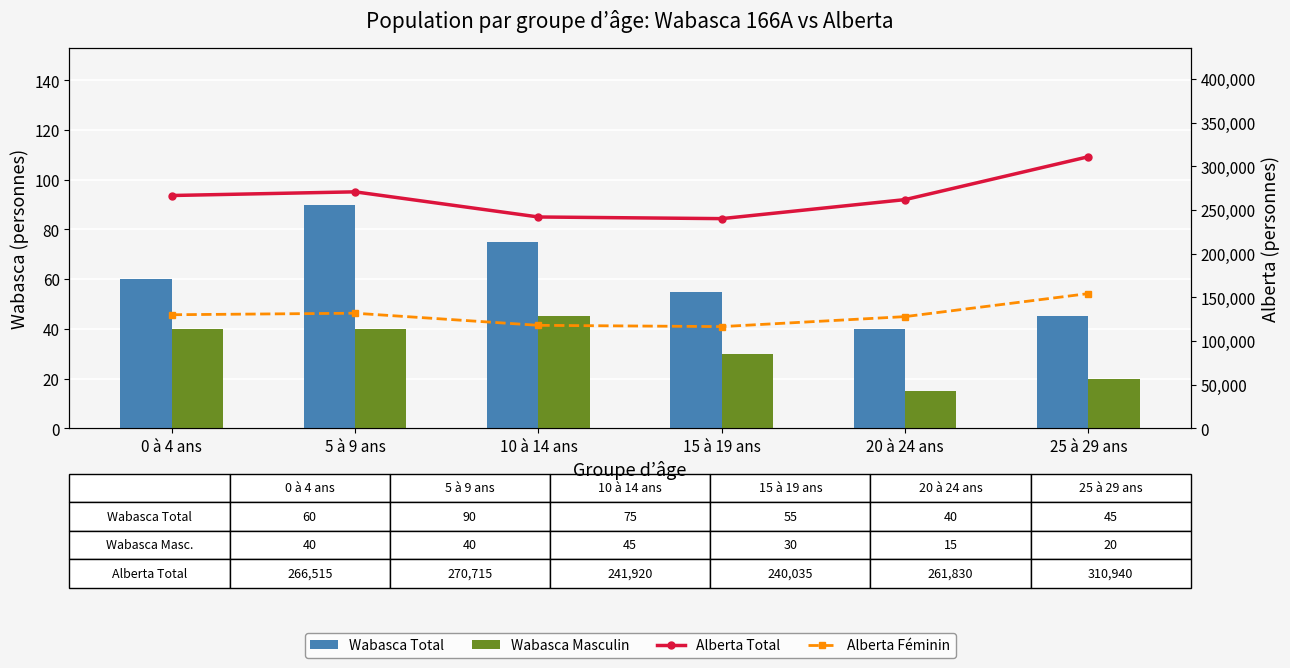

How many values in the Alberta Féminin series exceed 129995?

2